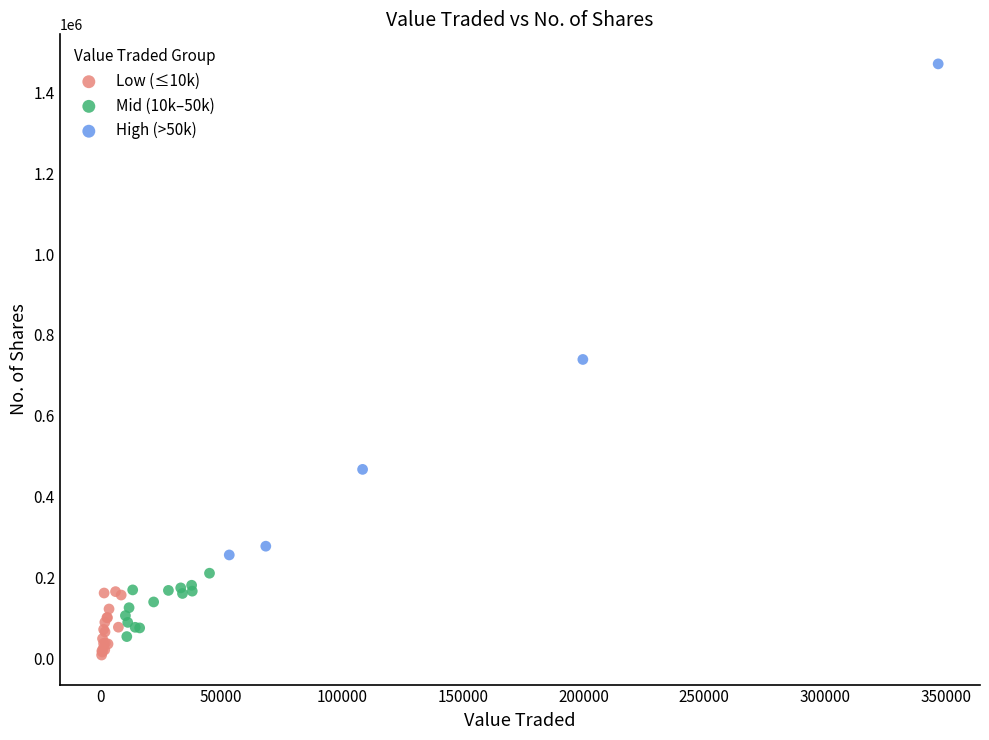

Which series has the largest Y range (max minus min)?

High (>50k)